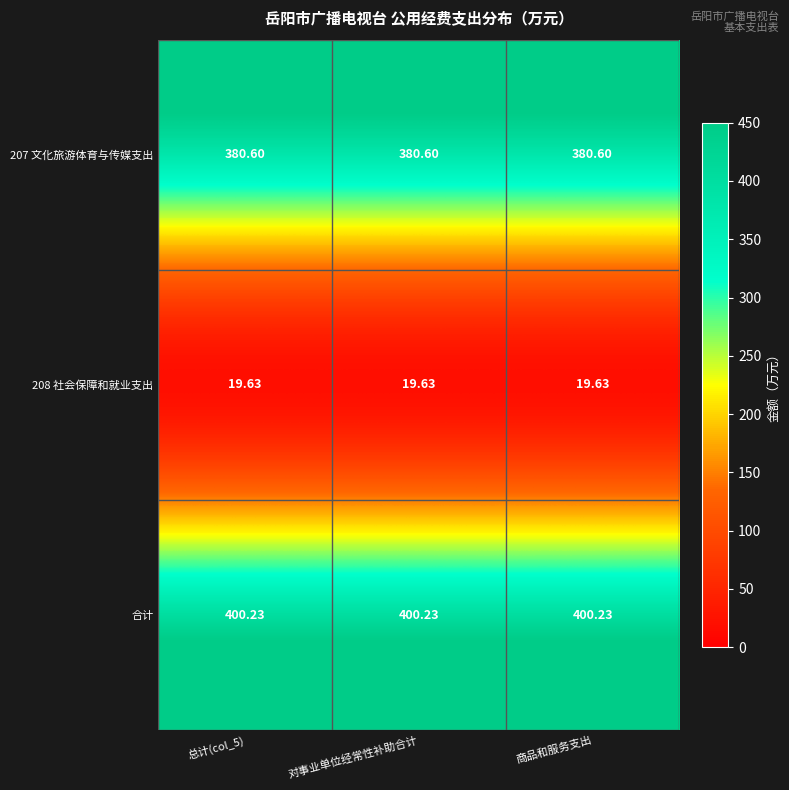

Which series has the largest total across all categories?

合计